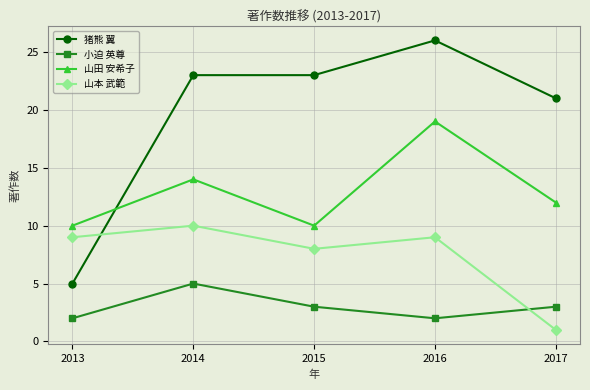

At which category does 山田 安希子 reach its first local peak?

2014